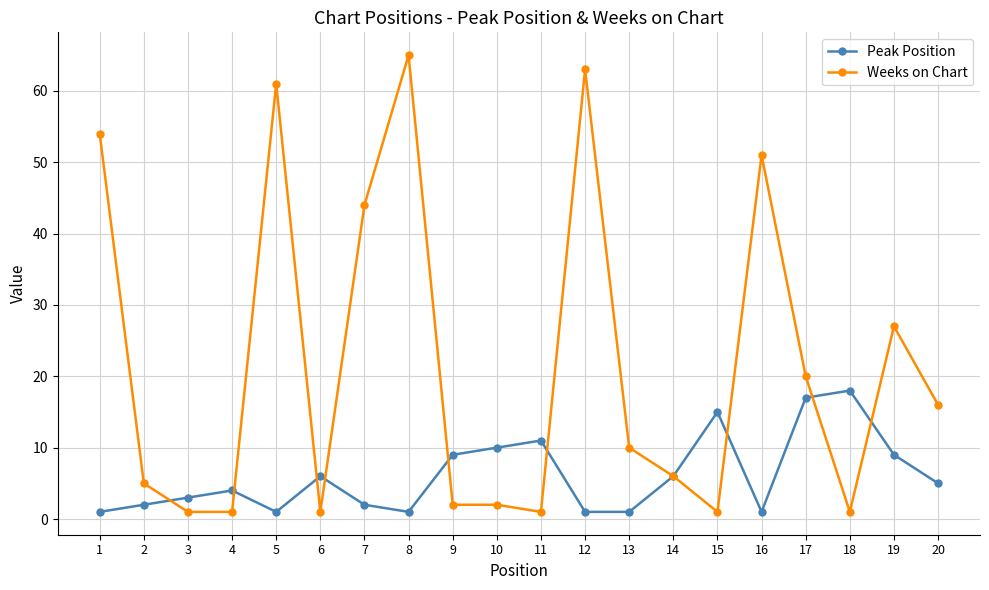

What is the average value of the Weeks on Chart series?

22